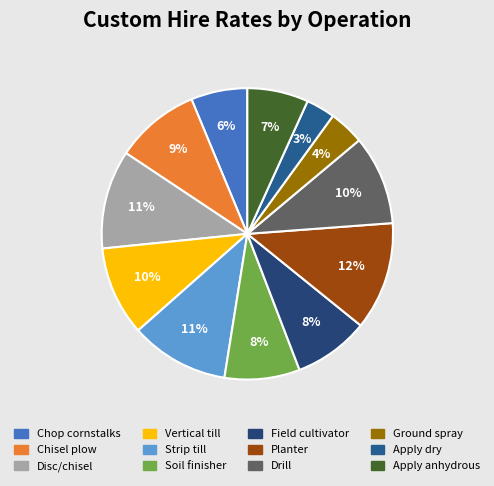

Approximately how many times larger is the value at Planter compared to Strip till?

1.1